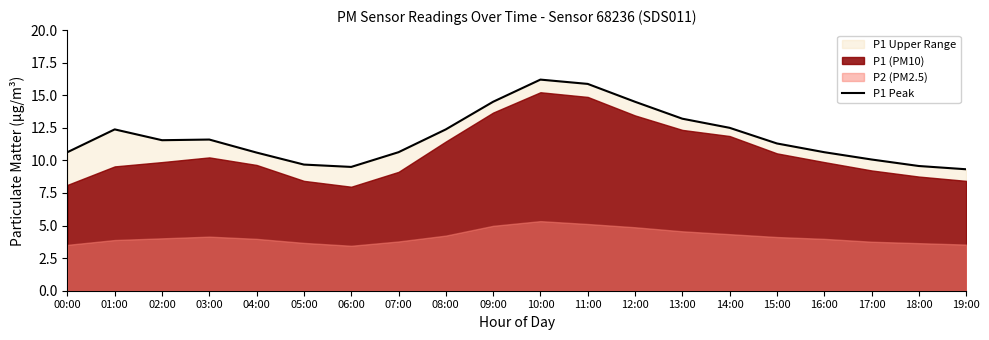

How many lines are shown in the chart?

1